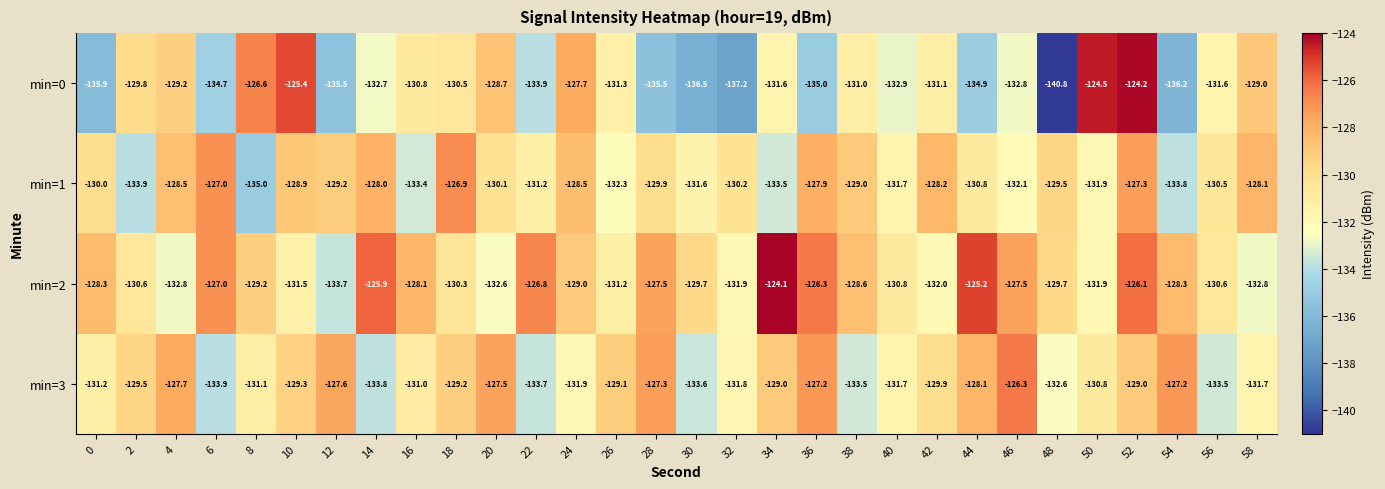

Which series has the widest spread of values?

min=0